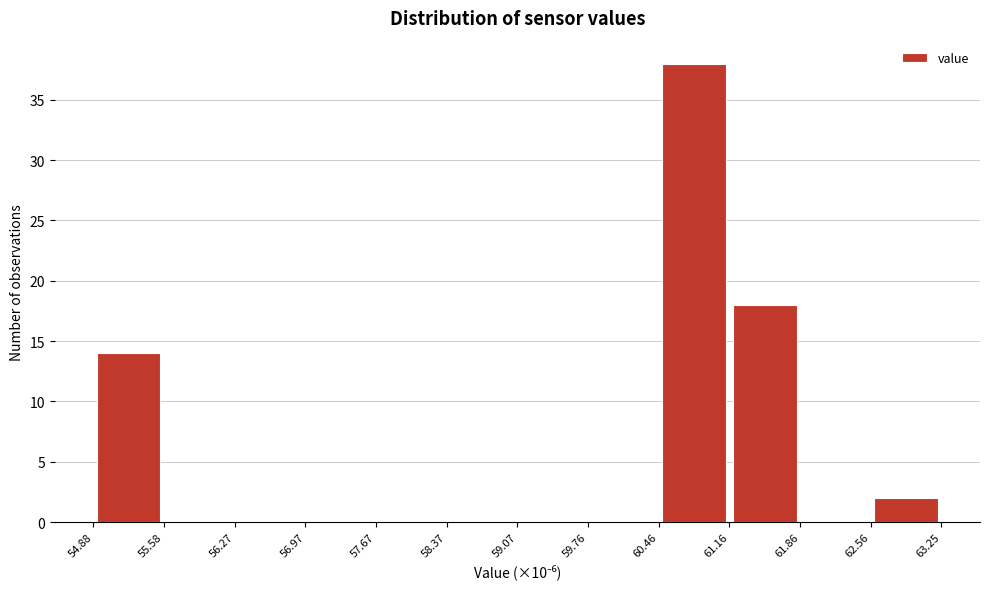

How tall is the bar that spans 62.56 to 63.25 on the x-axis? The values are not printed on the chart, so give them approximately, as read against the axis.

2